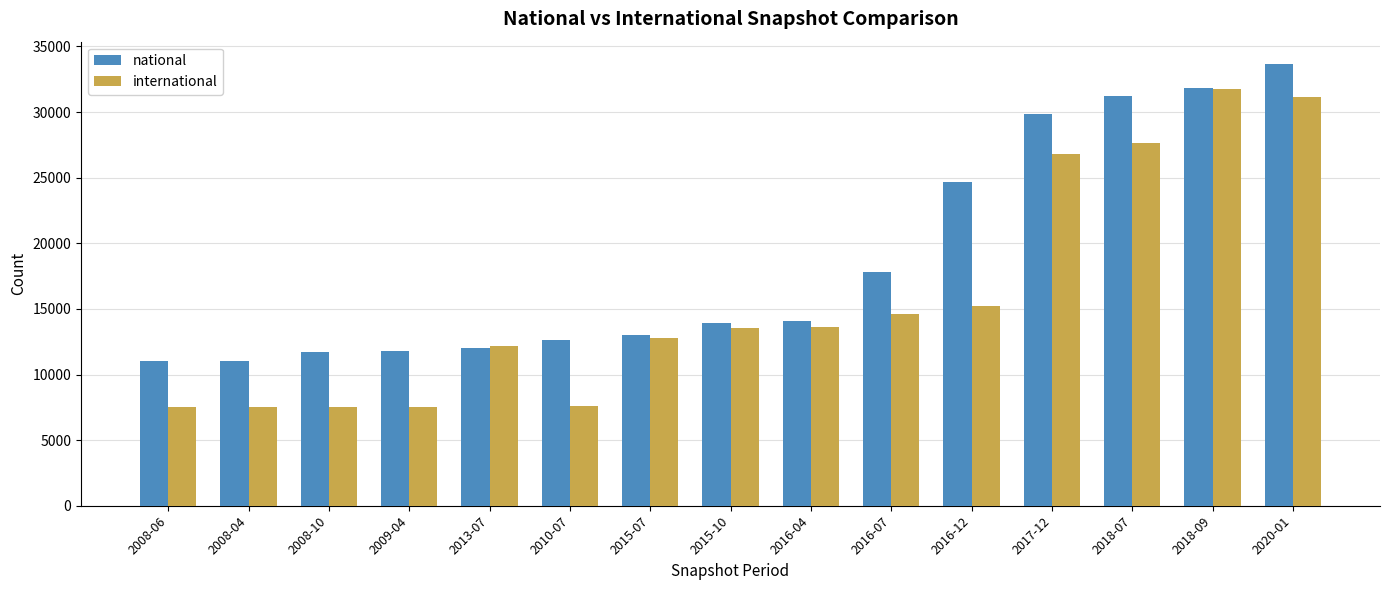

What are all the series names shown in the legend?

national, international